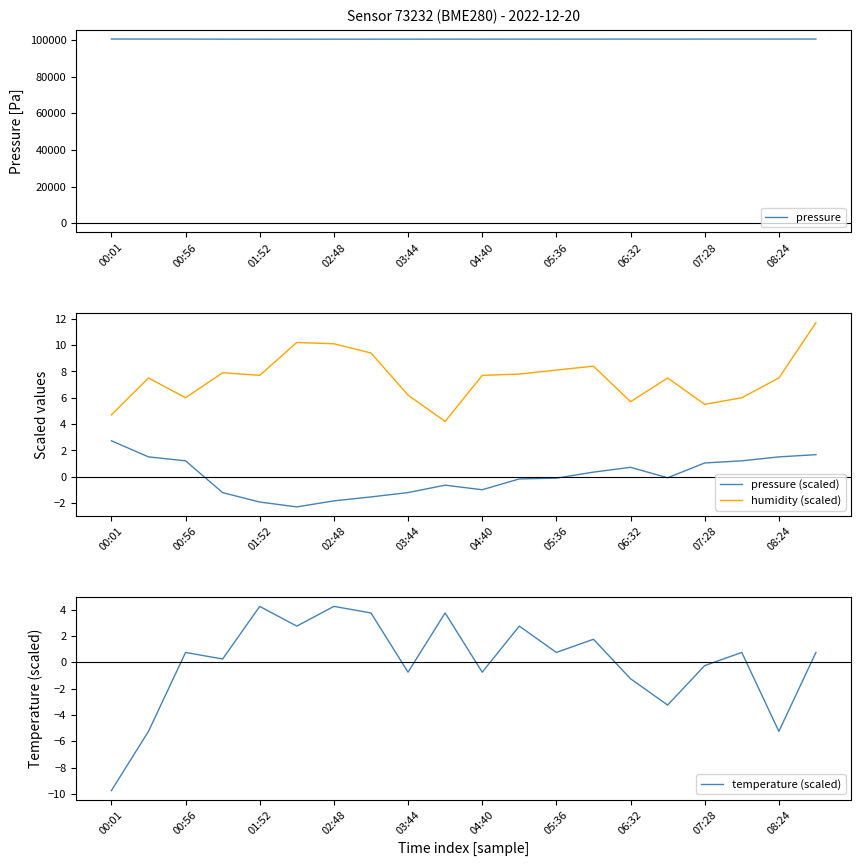

Is this an area chart (filled region under the line)?

No